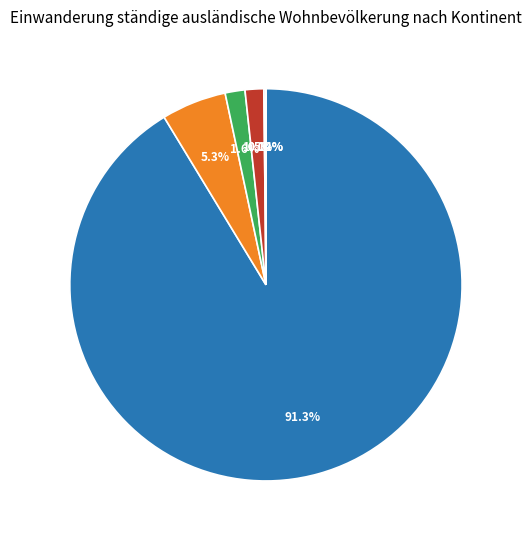

What is the largest slice in the pie chart?

Europa